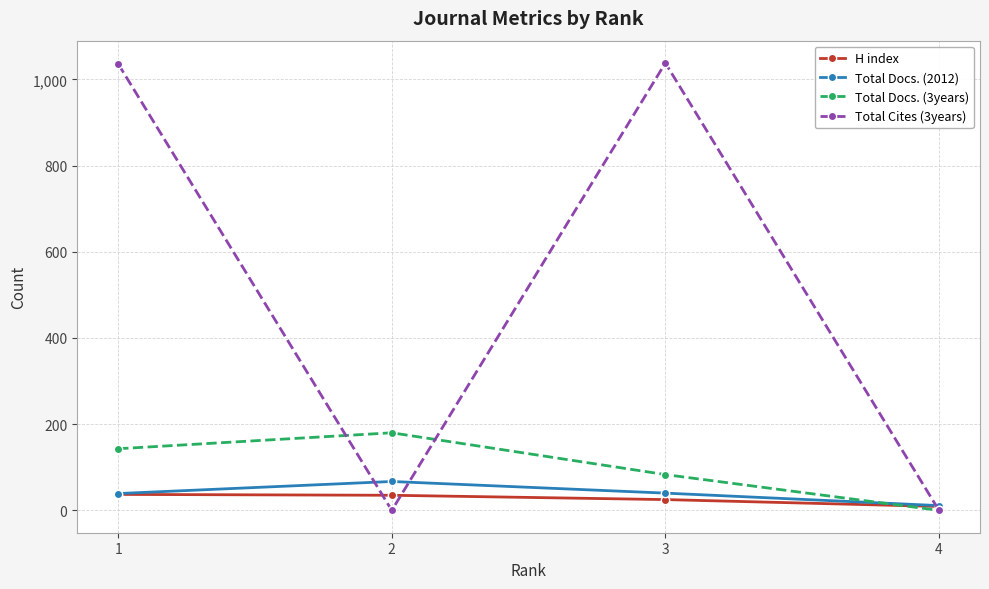

Is this an area chart (filled region under the line)?

No